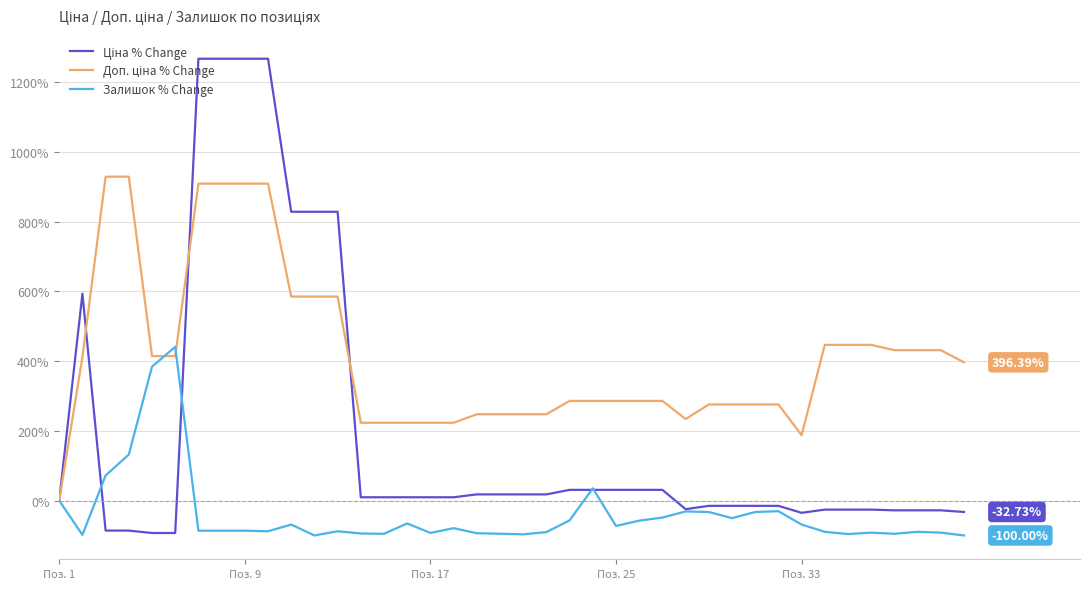

How many lines are shown in the chart?

3